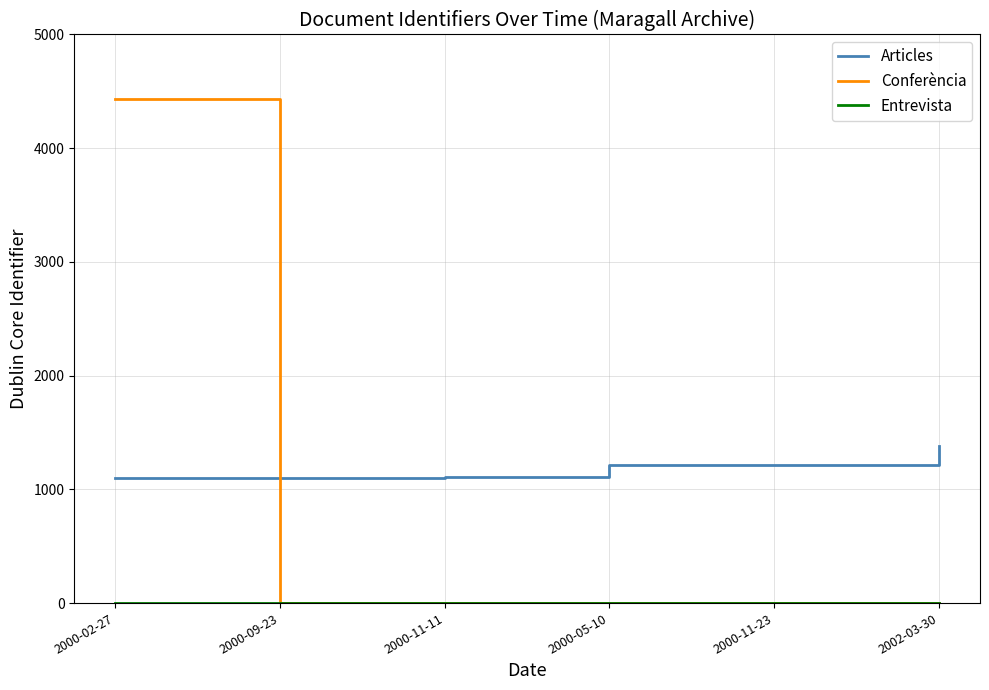

What is the greatest value displayed?

4434